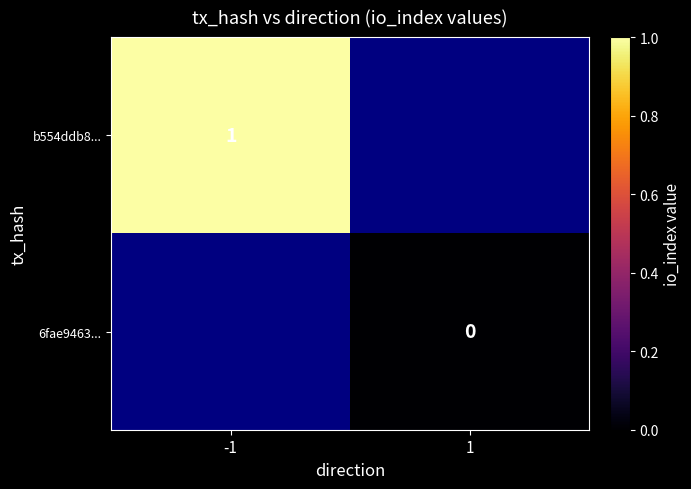

What is the maximum value shown in the chart?

1.0